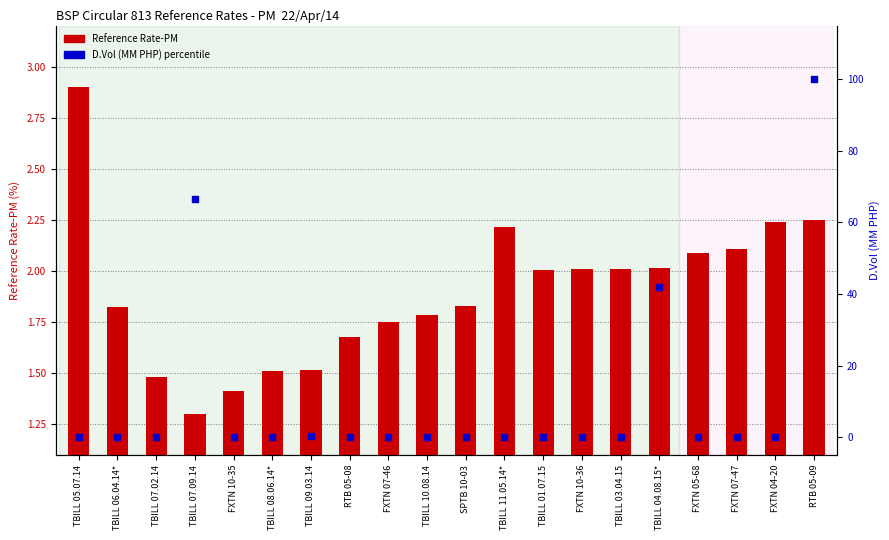

Is the value of Reference Rate-PM at FXTN 05-68 greater than the value of D.Vol percentile at TBILL 04.08.15*?

No